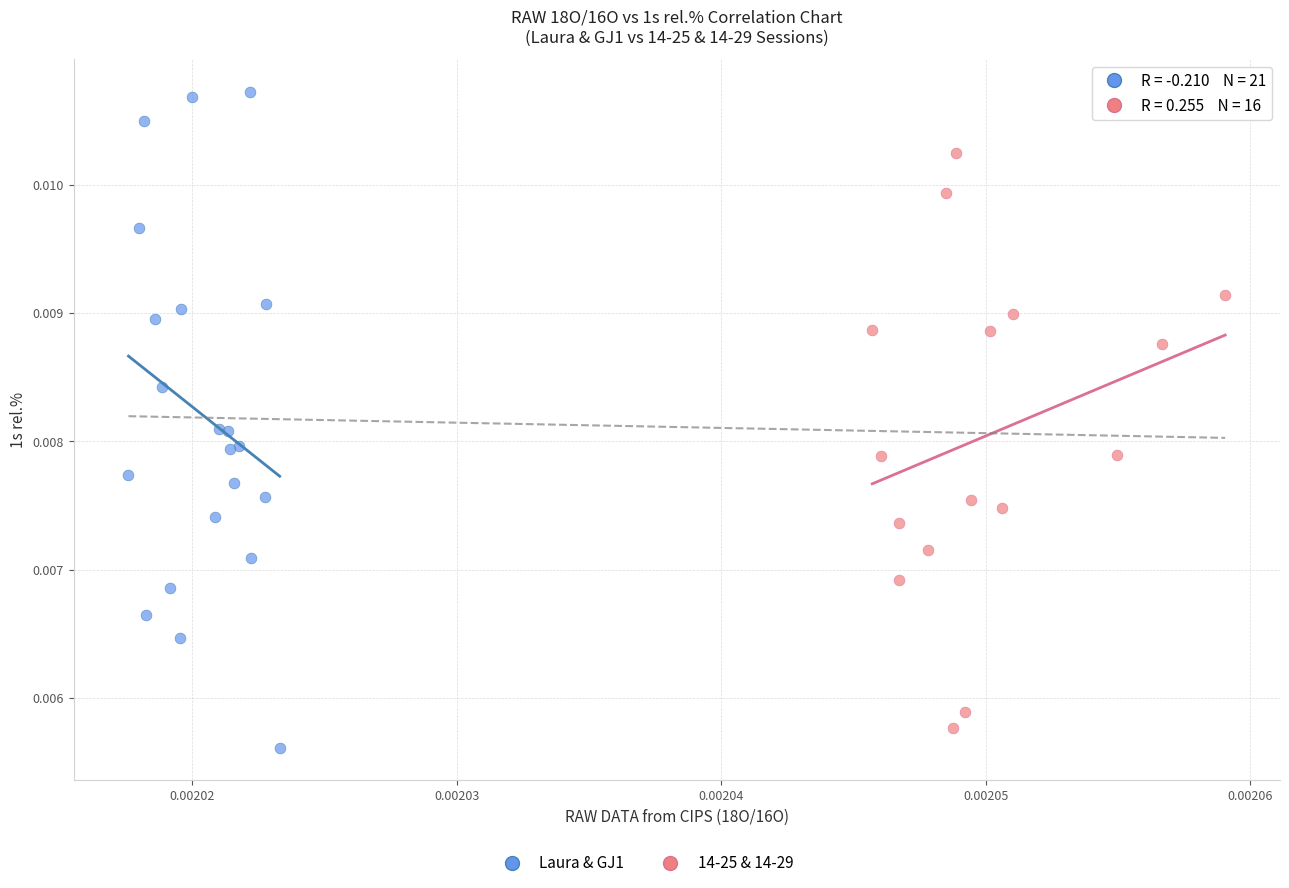

Which series reaches the maximum Y coordinate?

Laura & GJ1